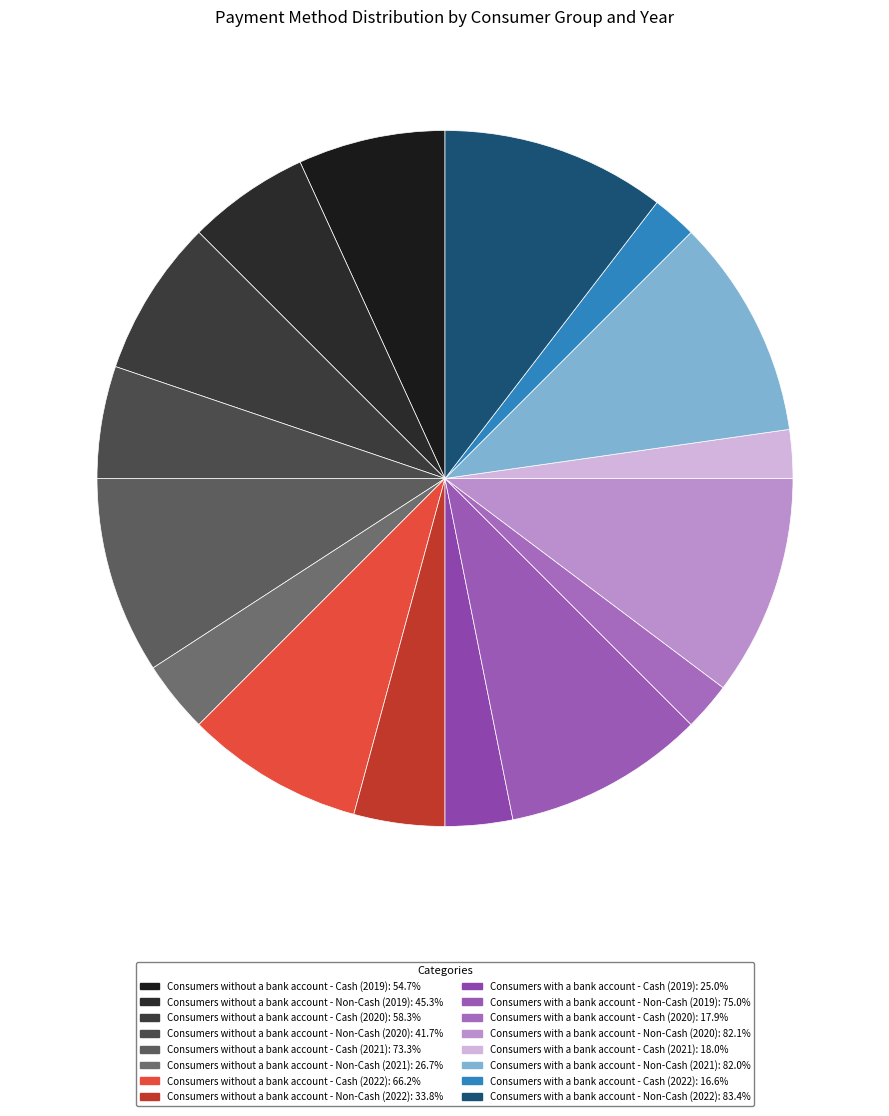

Is there a majority slice in this chart?

No